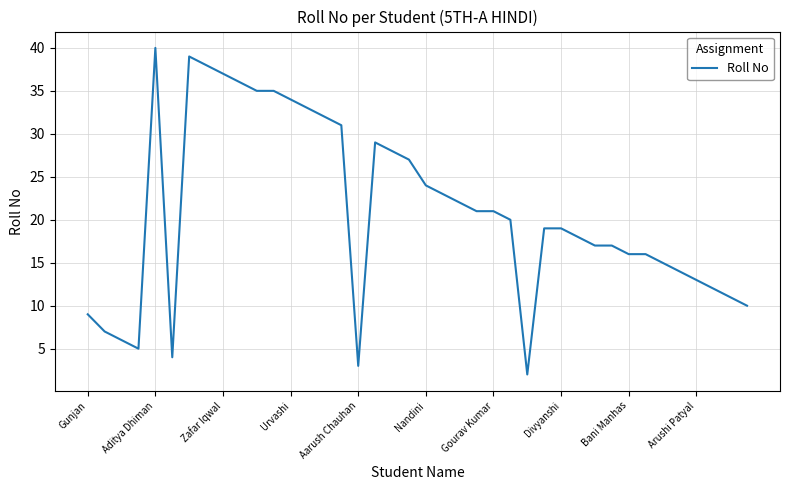

What is the difference between the maximum and minimum values?

38